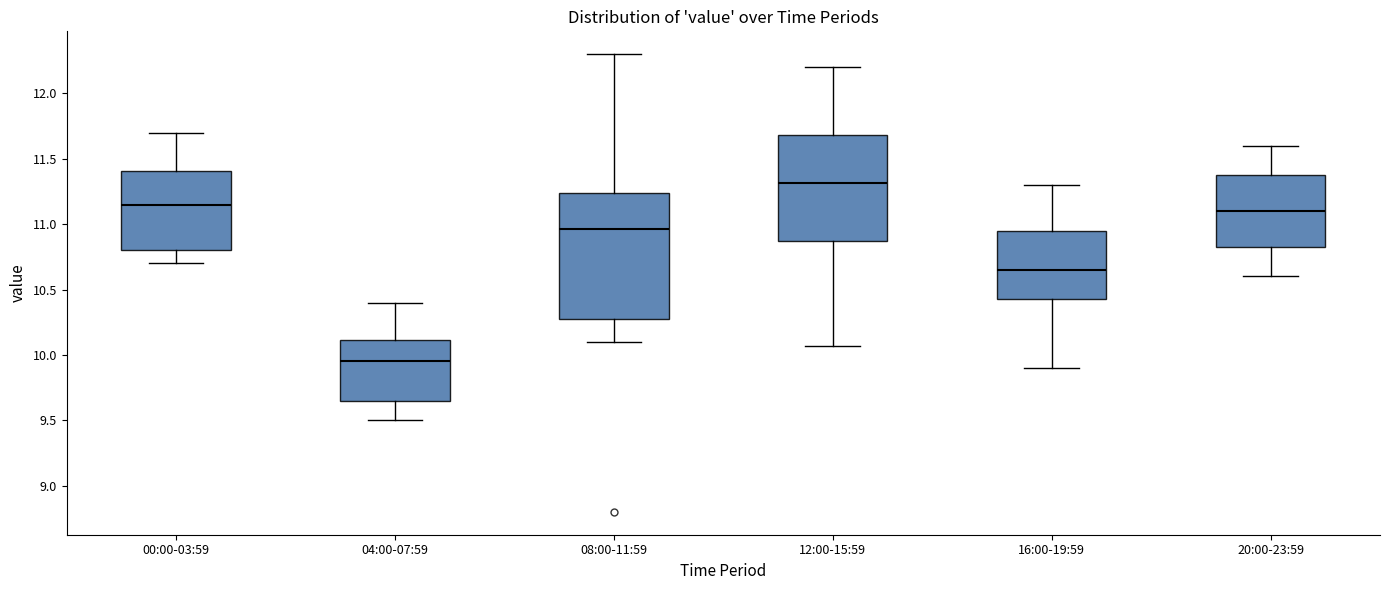

Where is the lower edge of the box for 04:00-07:59 on the y-axis? The values are not printed on the chart, so give them approximately, as read against the axis.

9.65